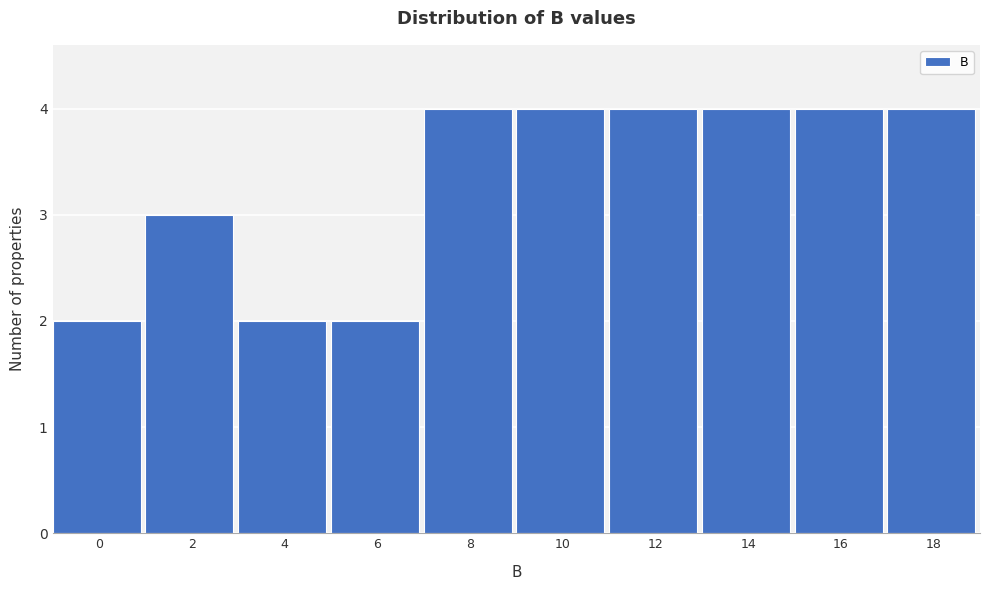

Reading left to right, transcribe all the data shown in this chart.

2	3	2	2	4	4	4	4	4	4